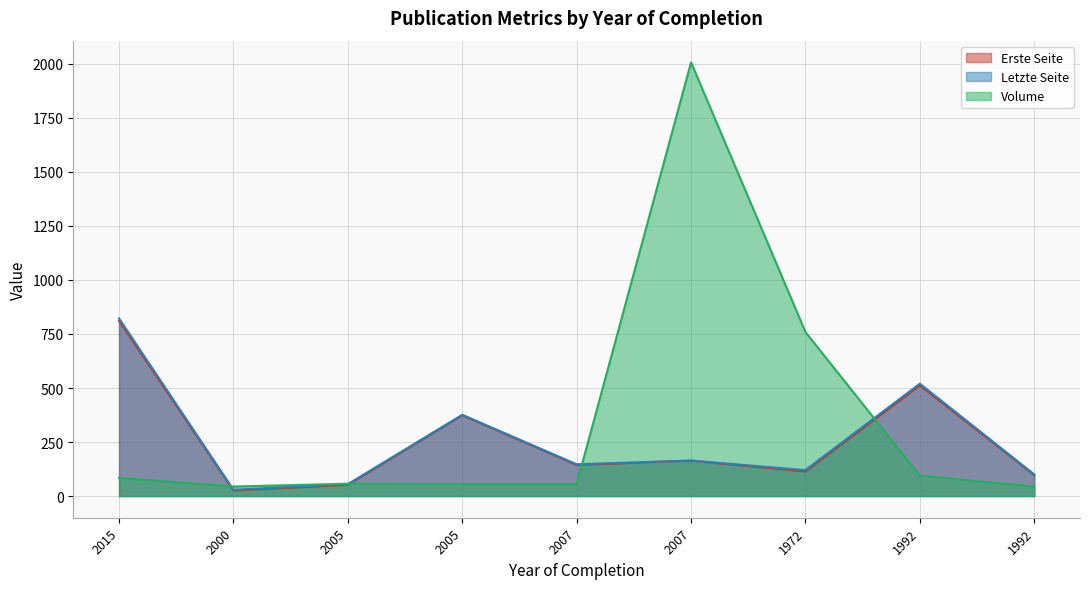

At which label does Volume reach its minimum?

2000